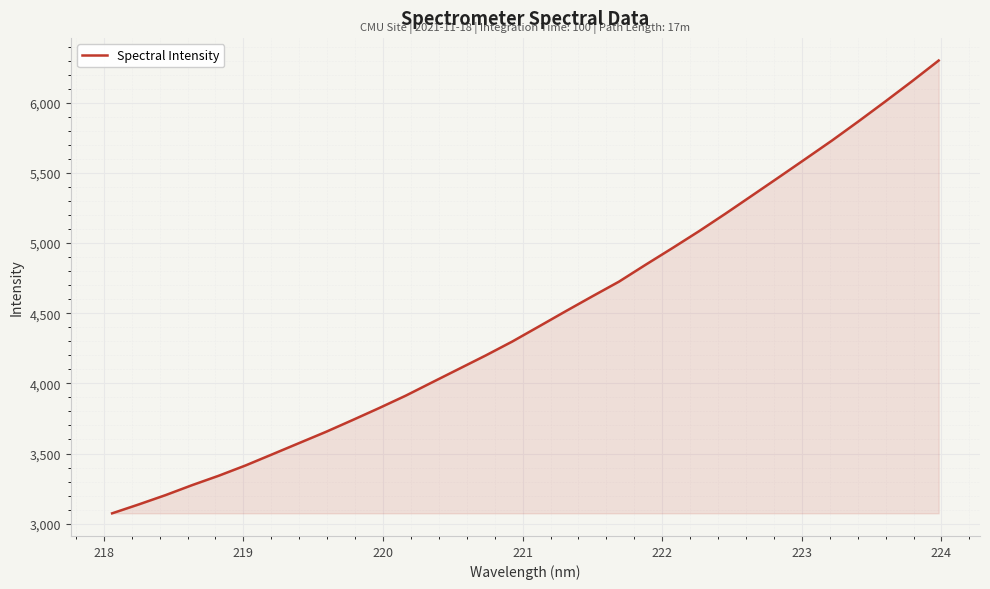

What is the smallest value displayed?

3073.6